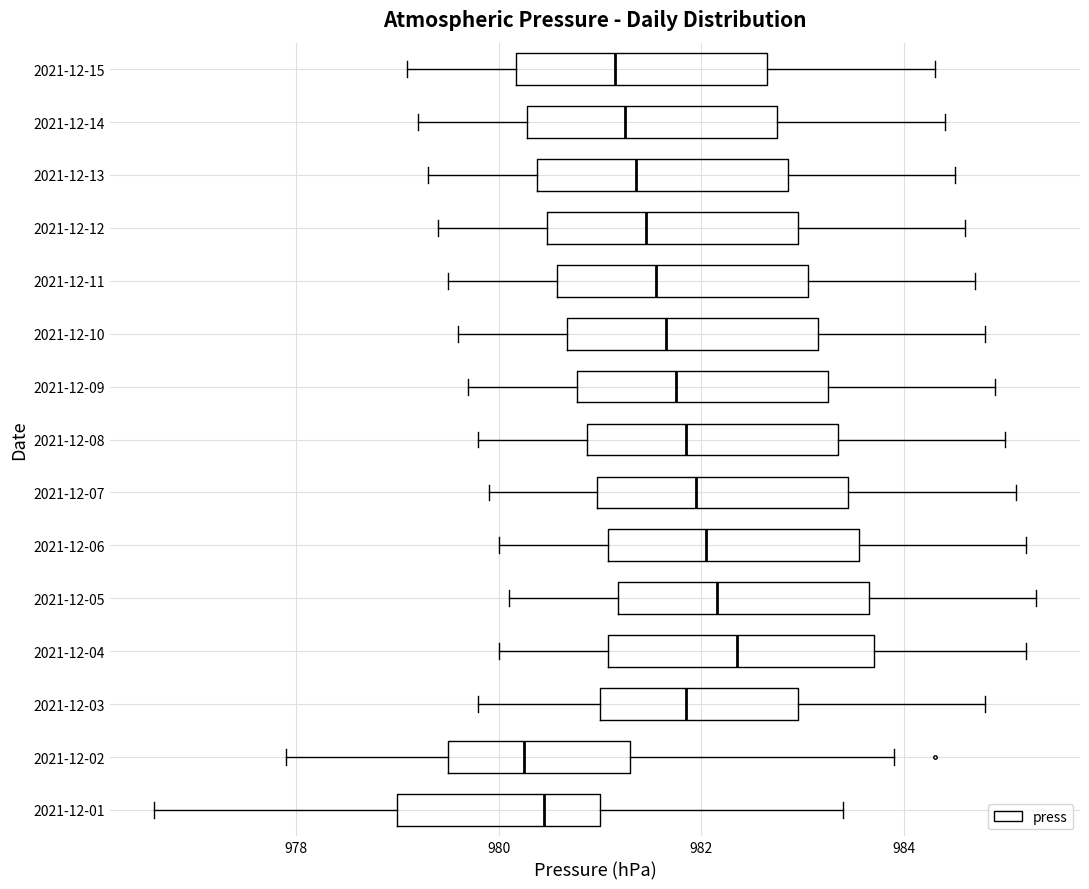

Which box's median line is the furthest to the right?

2021-12-04